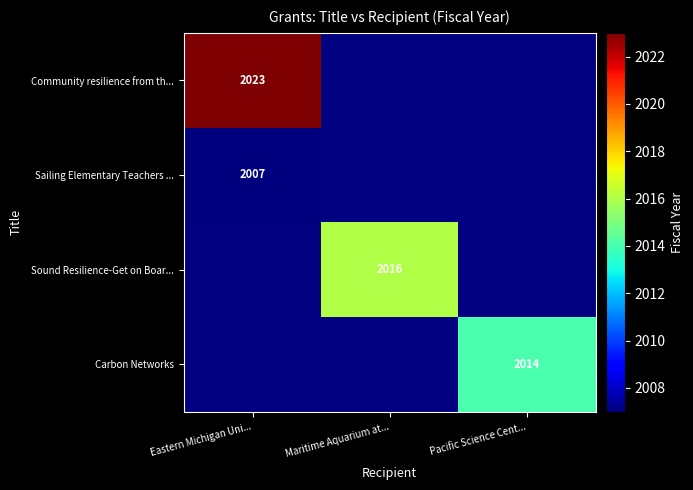

The Sailing Elementary Teachers ... series shows 2007 at Eastern Michigan Uni.... True or false?

True